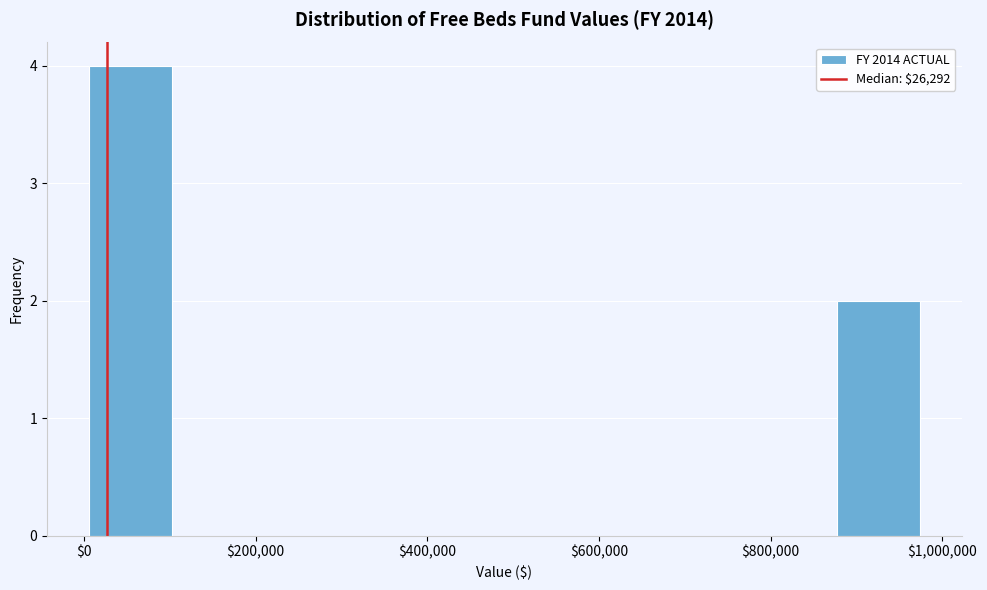

Reading left to right, transcribe this chart: for each bar, give the range it covers on the x-axis and its height. Neither the bar edges nor the heights are printed on the chart, so give them approximately, as read against the axes.

0 to 100000: 4
100000 to 200000: 0
200000 to 300000: 0
300000 to 400000: 0
400000 to 480000: 0
480000 to 580000: 0
580000 to 680000: 0
680000 to 780000: 0
780000 to 880000: 0
880000 to 980000: 2